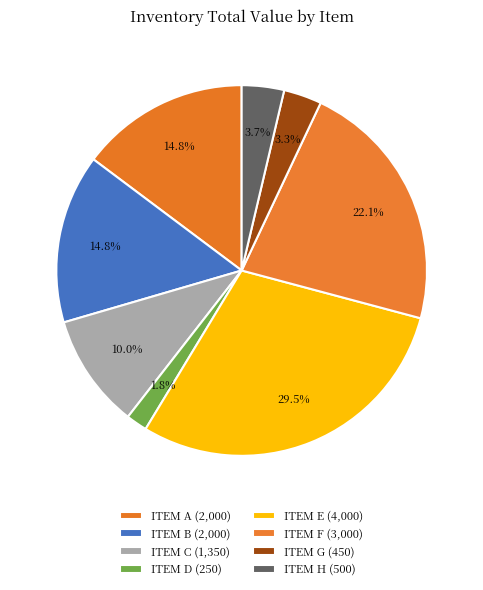

Between ITEM D and ITEM E, which is larger?

ITEM E